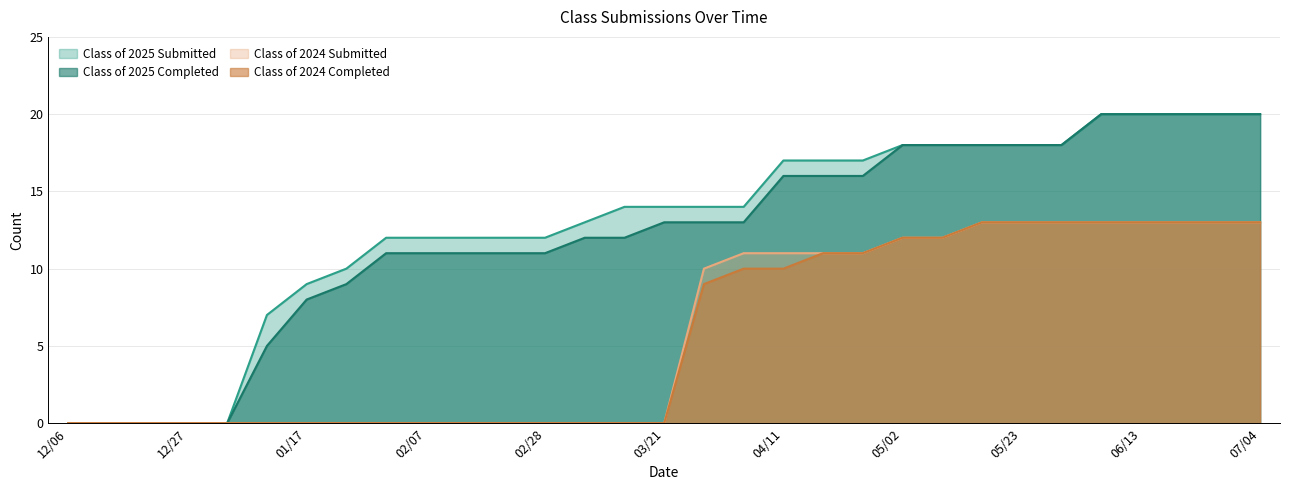

True or false: Class of 2024 Completed and Class of 2024 Submitted intersect in this chart.

False